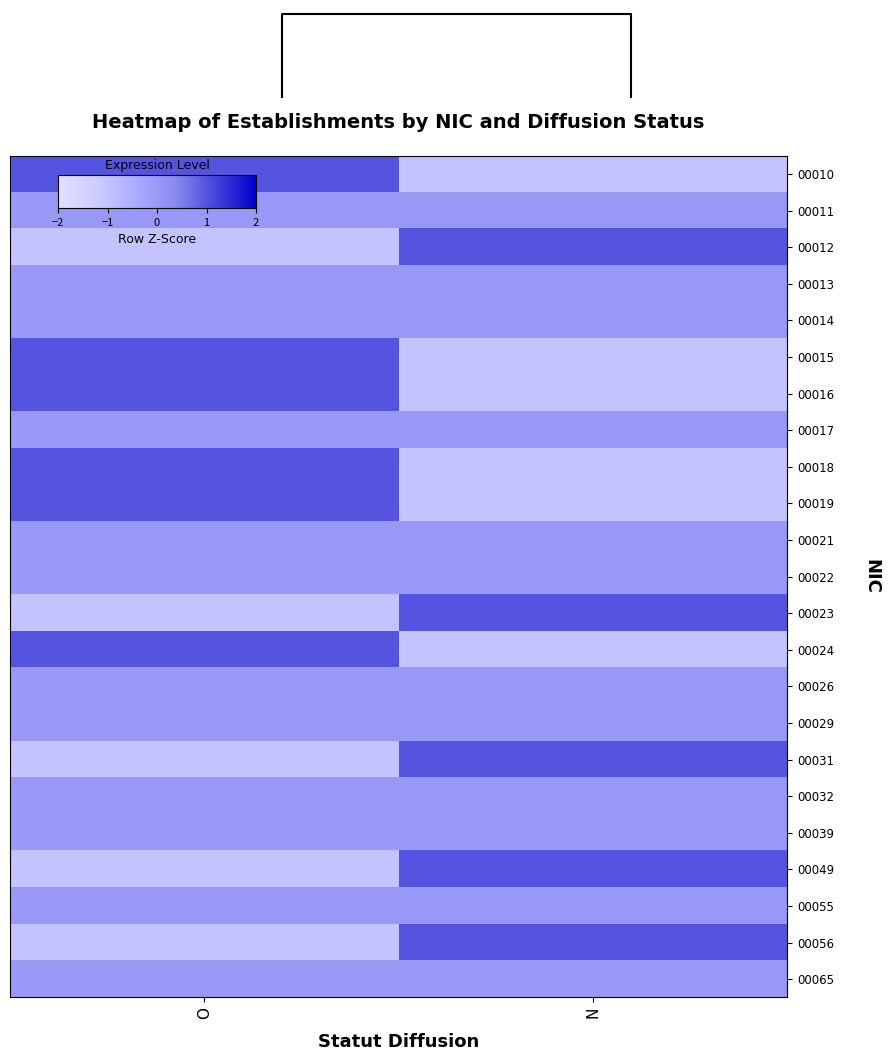

Between N and O, which is larger?

O